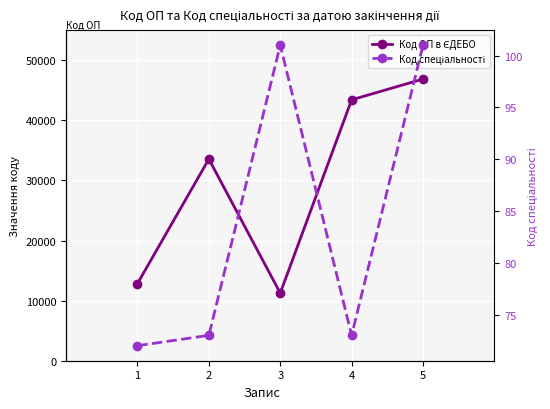

How many data points does each series have?

5